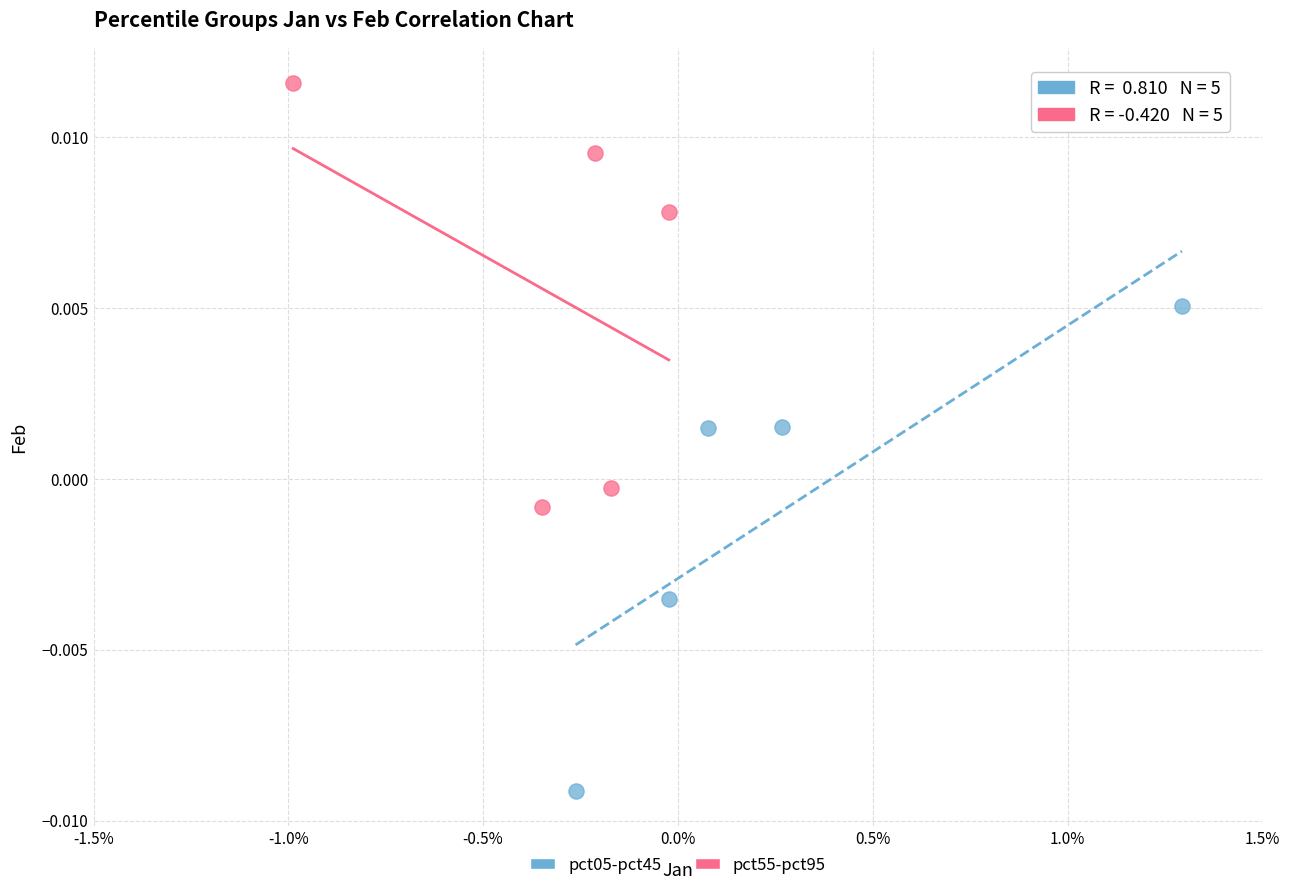

Which series has the largest Y range (max minus min)?

pct05-pct45